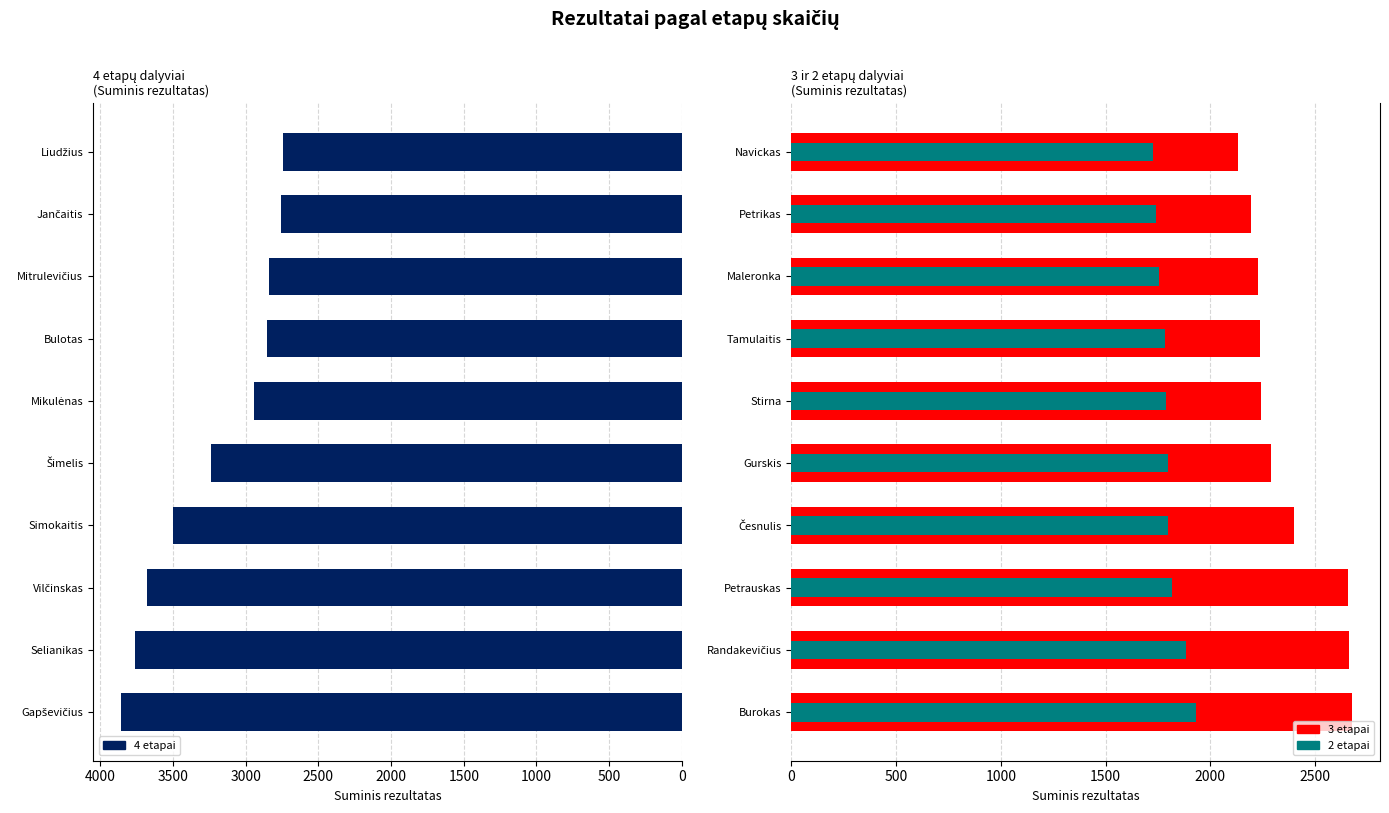

What is the maximum value for 4 etapai?

3858